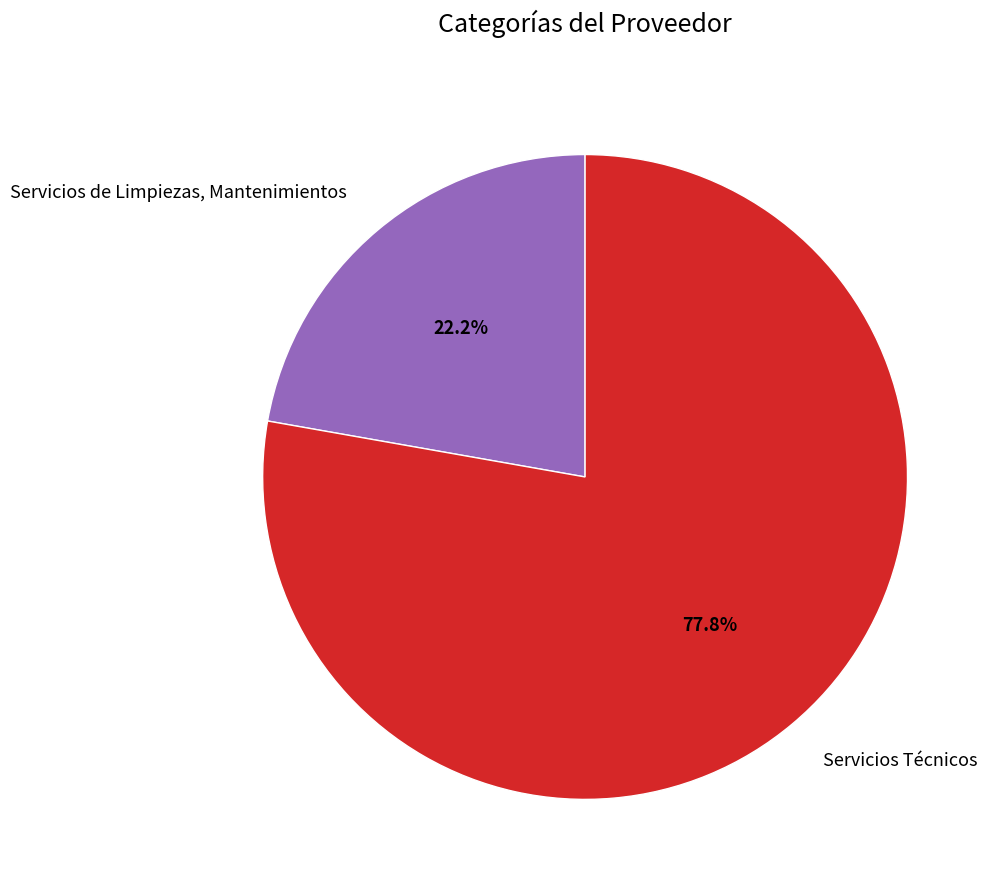

Is Servicios de Limpiezas, Mantenimientos the majority of the pie?

No